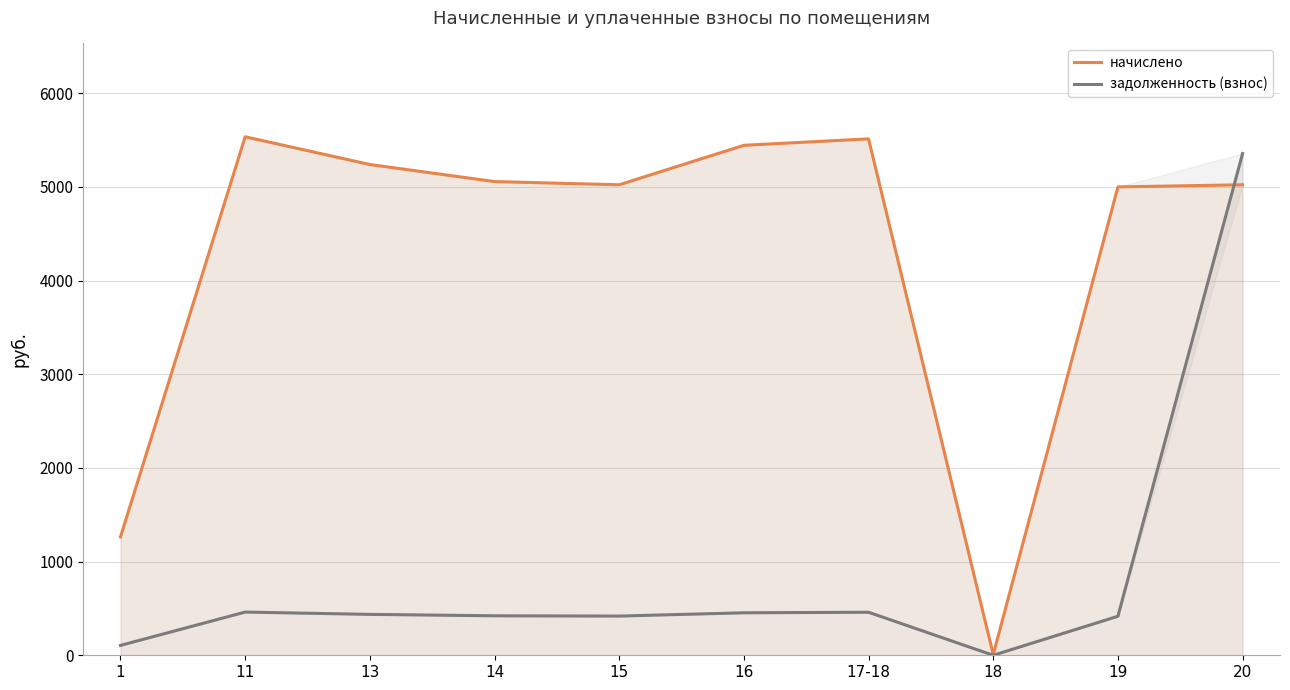

What is the difference between the second highest and second lowest values in the начислено series?

4248.2